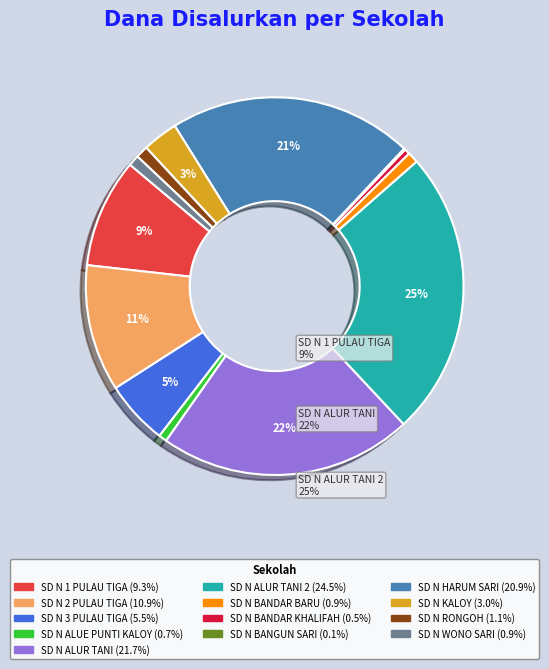

Is there any slice that represents more than half of the pie?

No